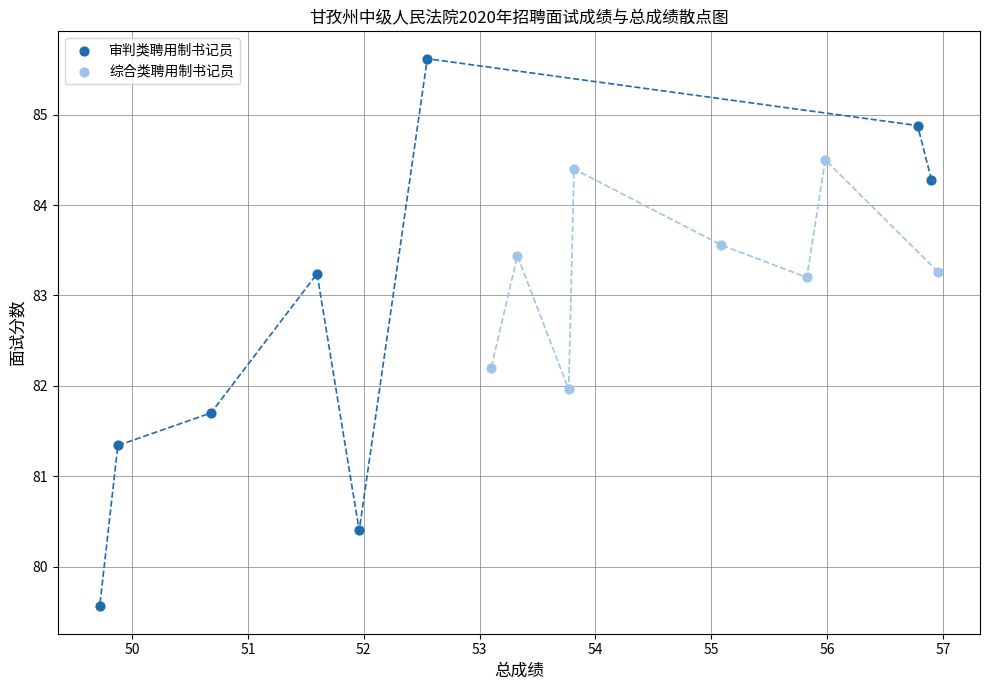

Which series has the widest spread of Y values?

审判类聘用制书记员